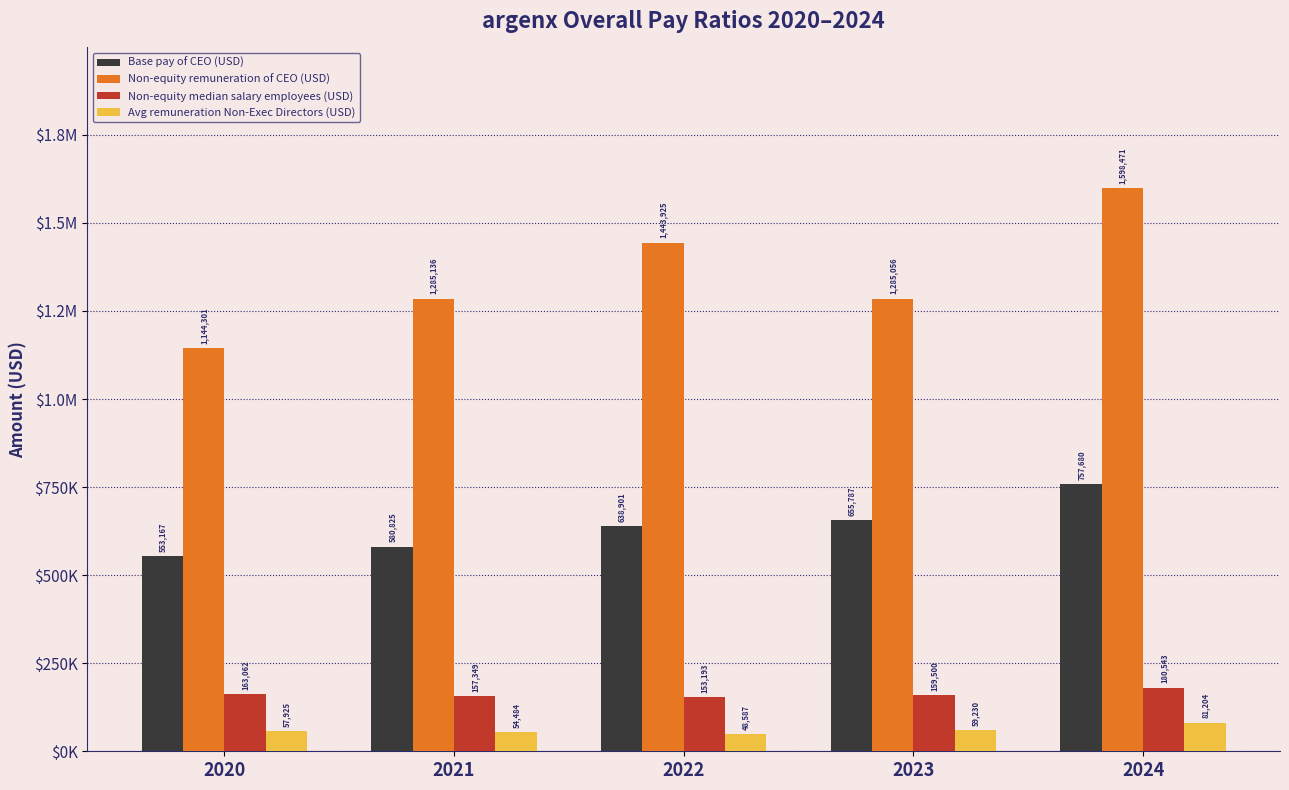

What are all the series names shown in the legend?

Base pay of CEO (USD), Non-equity remuneration of CEO (USD), Non-equity median salary employees (USD), Avg remuneration Non-Exec Directors (USD)